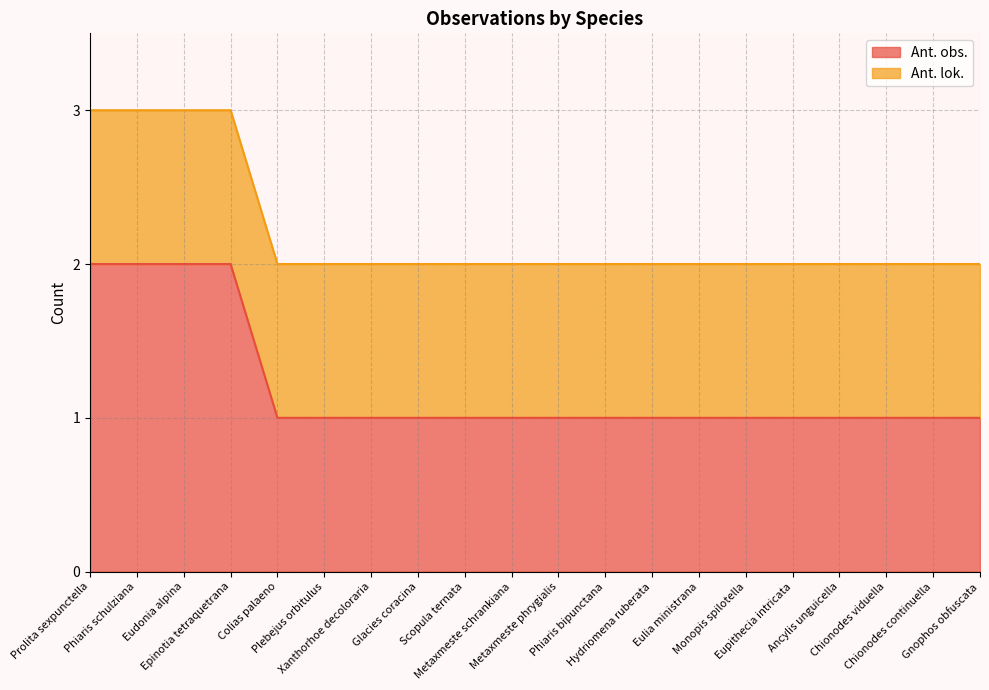

True or false: the data has more than 2 interior local peaks.

False